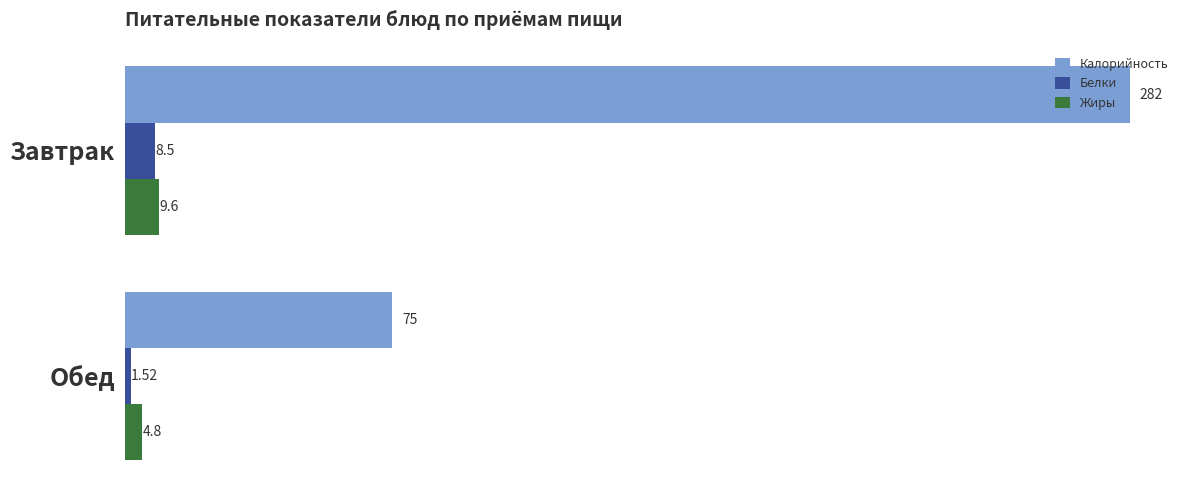

Which series has the largest total across all categories?

Калорийность